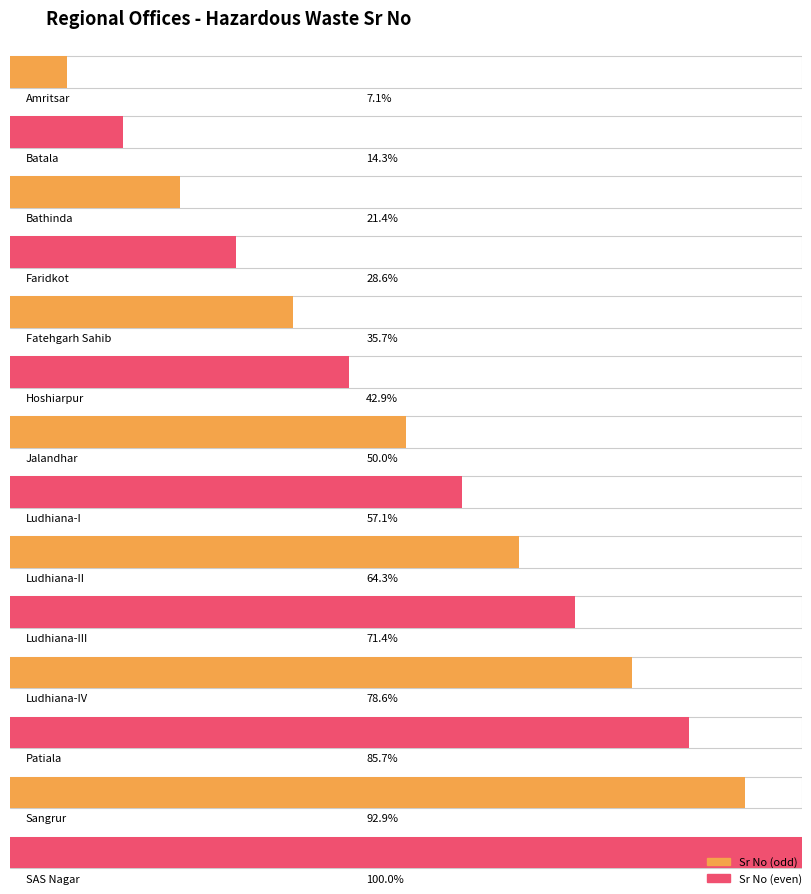

Does the chart contain stacked bars?

No